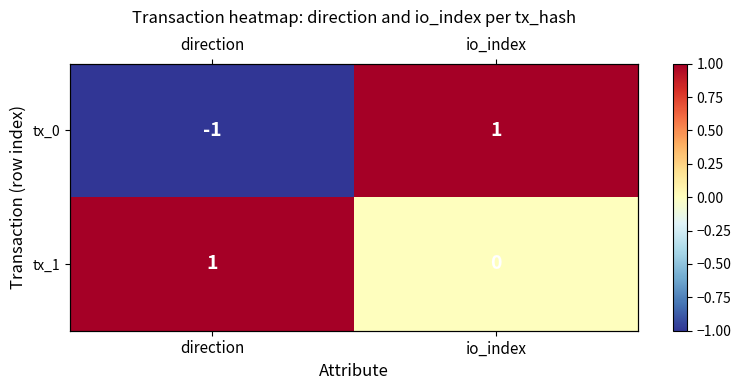

What is the spread (max minus min) of values at io_index?

1